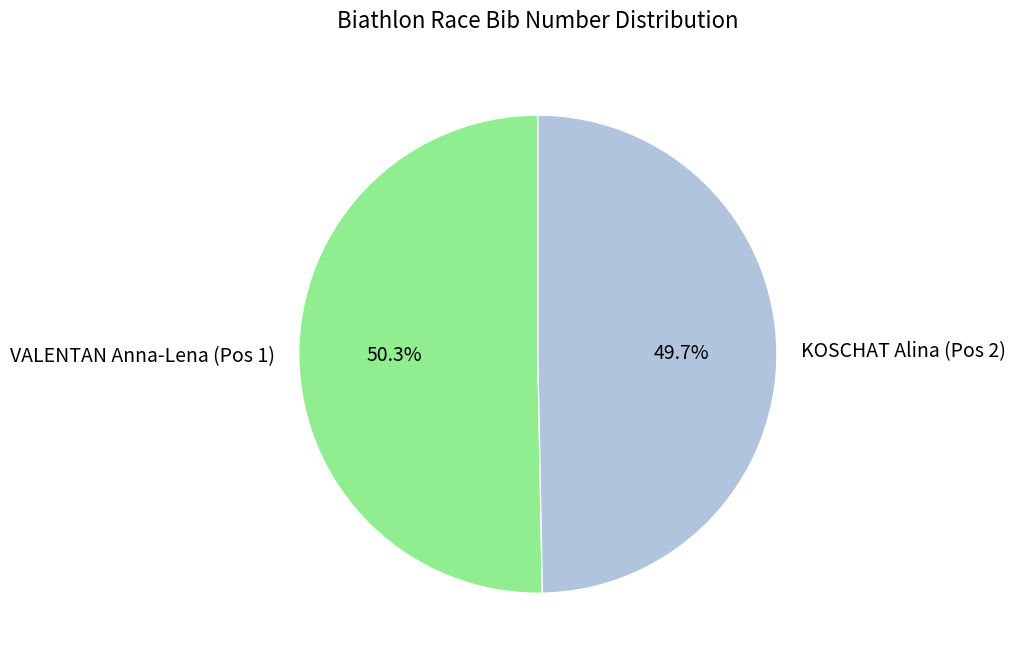

What is the majority slice?

VALENTAN Anna-Lena (Pos 1)